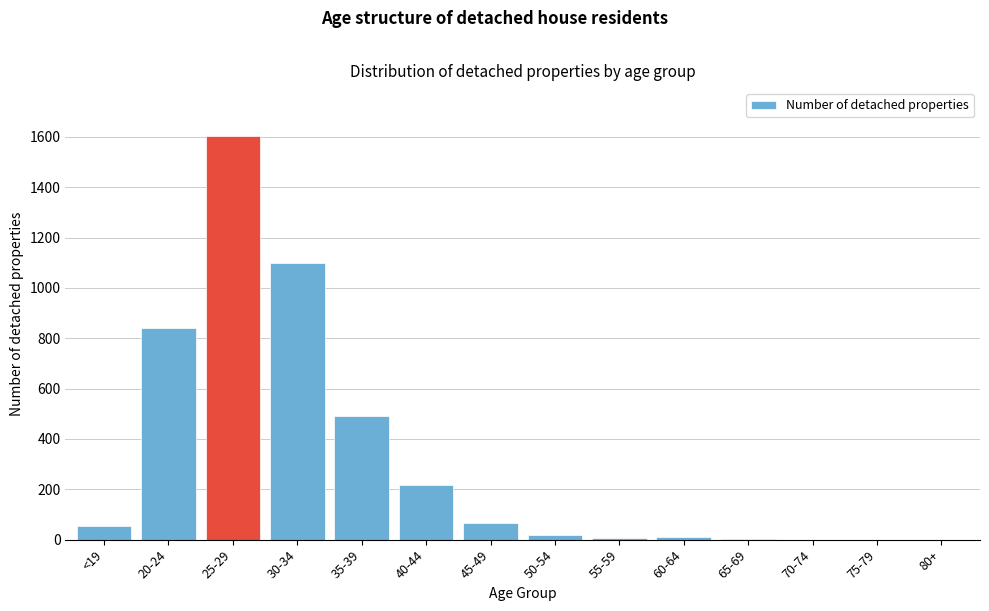

Which has a higher value, 80+ or <19?

<19